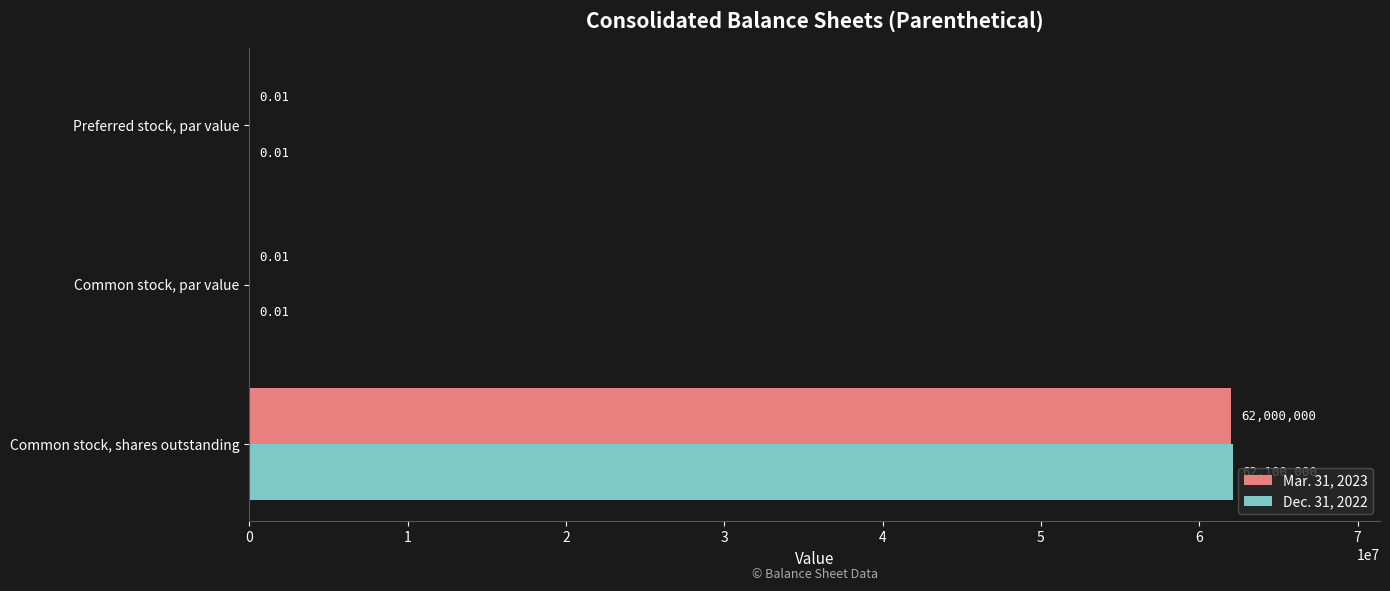

What is the sum of all Dec. 31, 2022 values?

62100000.0